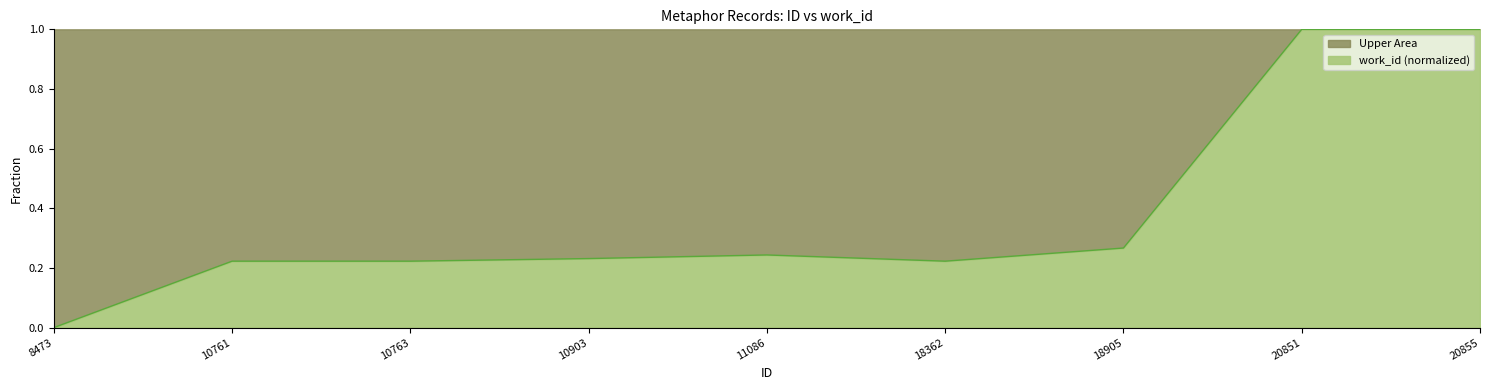

Reading left to right, extract all data points from this chart.

0.0	0.2	0.2	0.2	0.2	0.2	0.3	1.0	1.0